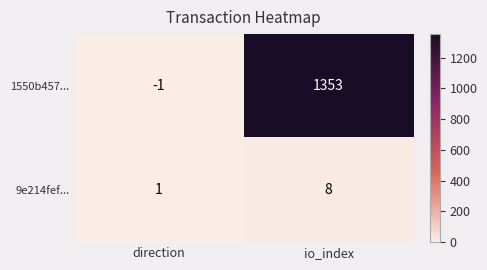

What is the highest value of the 9e214fef... series?

8